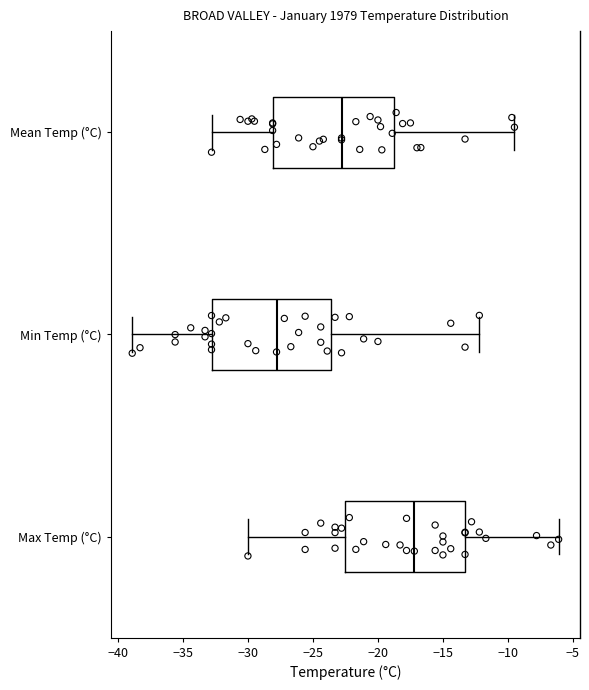

Reading bottom to top, transcribe this box plot: for each box, give where its median line is, the range the box spans, and where its two whiskers end, as read against the x-axis. The values are not printed on the chart, so give them approximately, as read against the axis.

Max Temp (°C): median -17.0, box -22.5 to -13.5, whiskers -30.0 to -6.0
Min Temp (°C): median -28.0, box -33.0 to -23.5, whiskers -39.0 to -12.0
Mean Temp (°C): median -23.0, box -28.0 to -18.5, whiskers -33.0 to -9.5